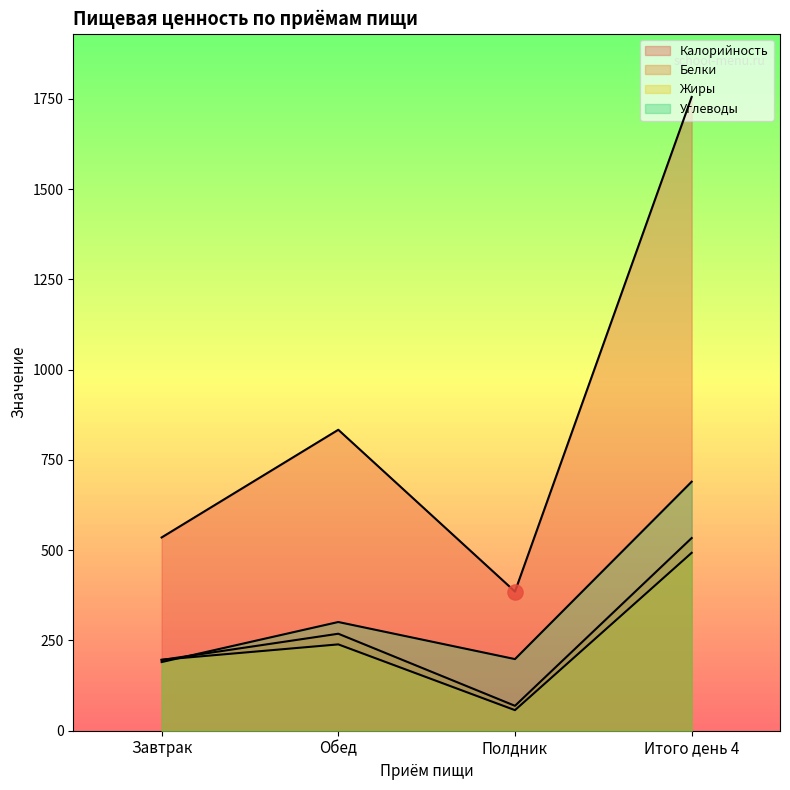

What are all the series names shown in the legend?

Калорийность, Белки, Жиры, Углеводы